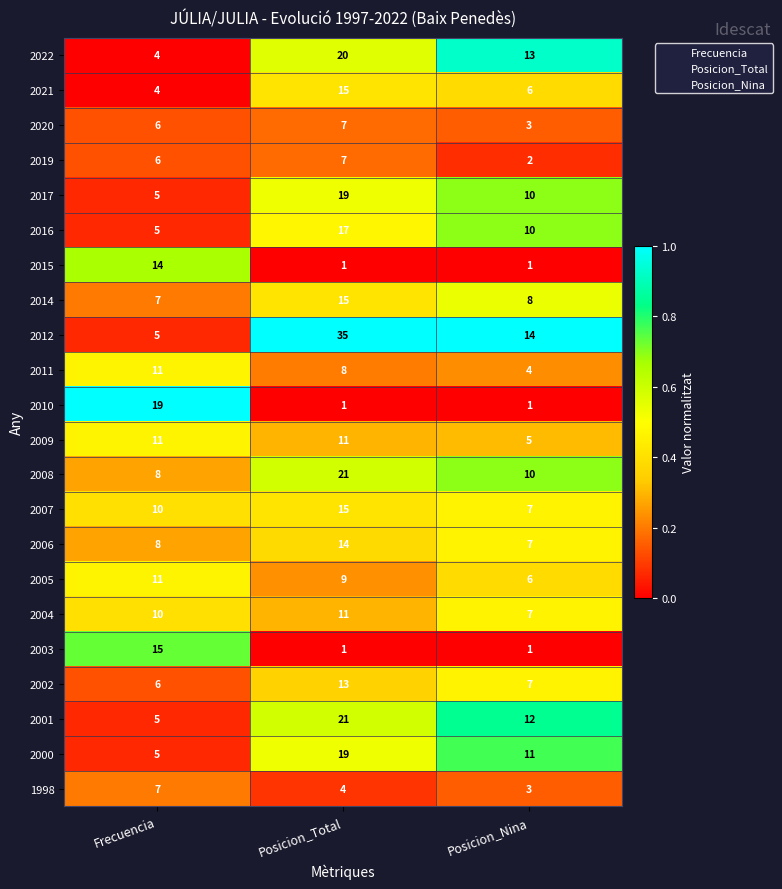

What is the sum of the 2011 values at Frecuencia and Posicion_Nina?

15